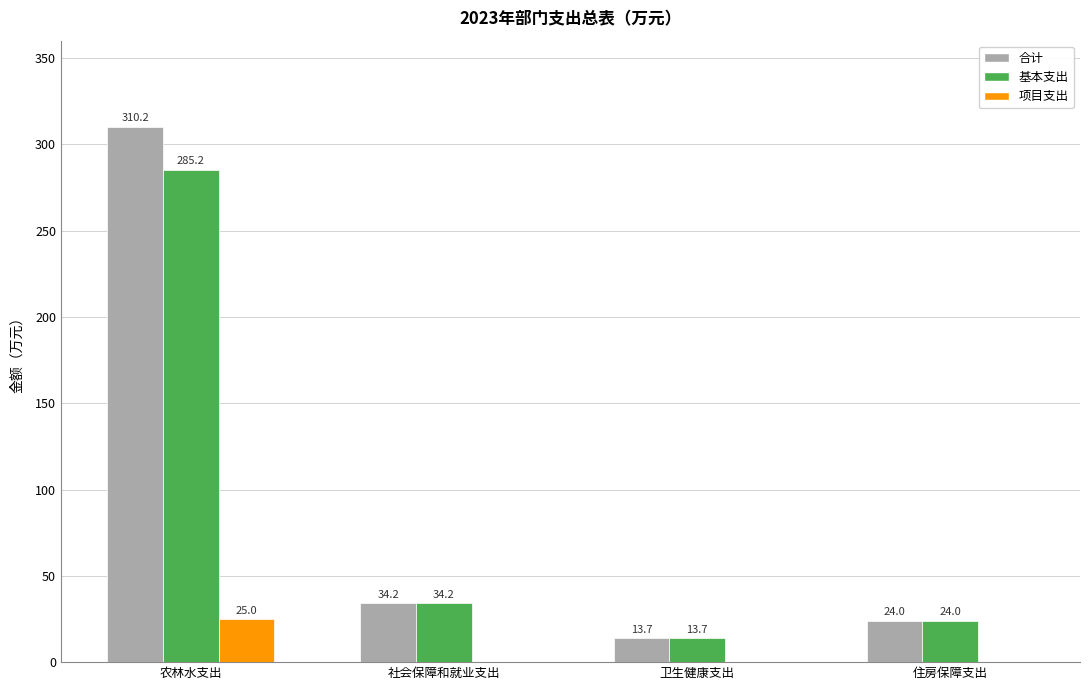

How many groups of bars are there?

4